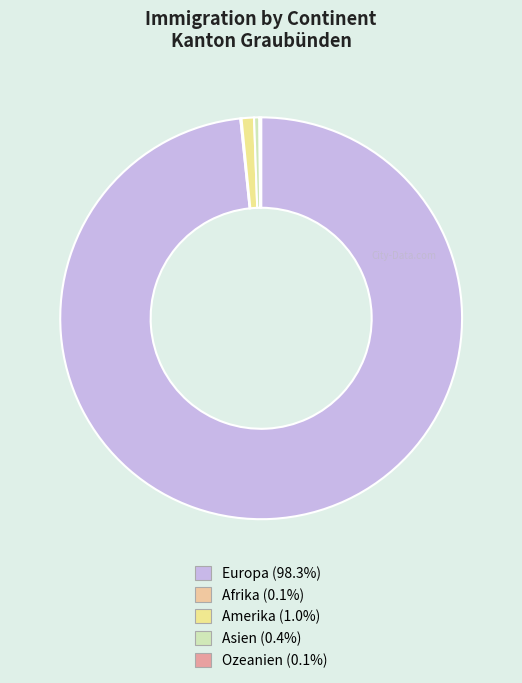

Which category has the biggest portion of the pie?

Europa